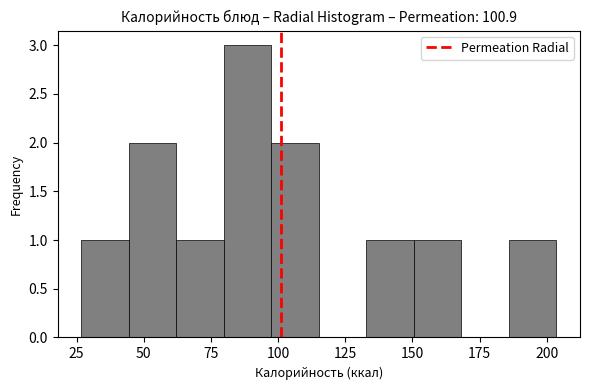

Read against the x-axis, roughly where is the centre of the tallest bar?

90